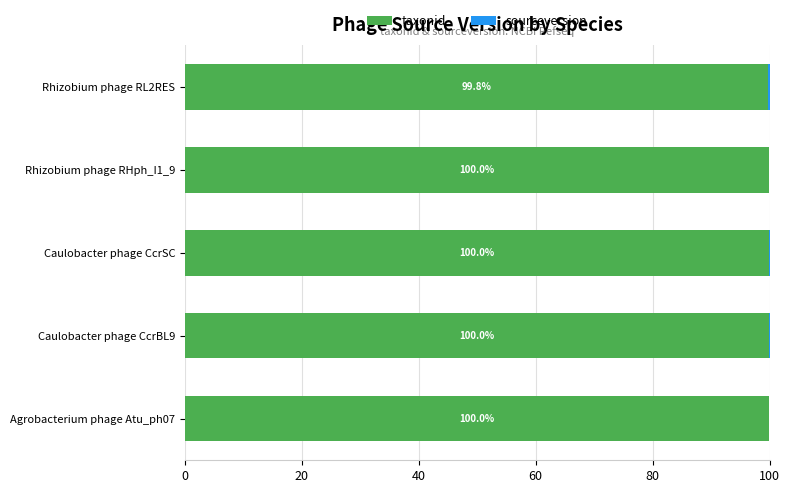

True or false: taxonid has a value of 99.8 at Rhizobium phage RL2RES.

True